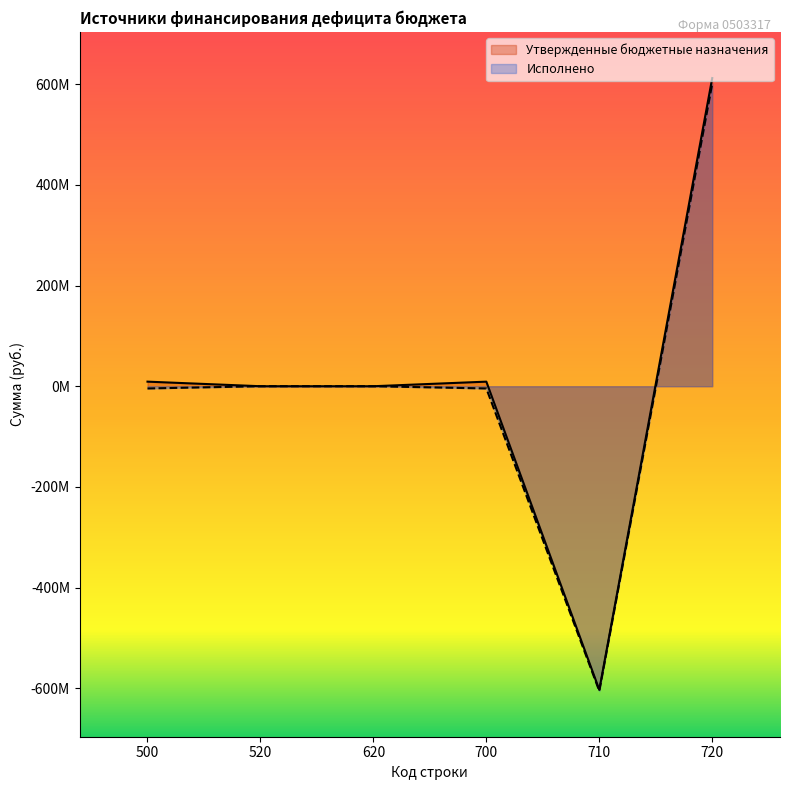

Rank the series by their average value, from highest to lowest.

Утвержденные бюджетные назначения, Исполнено